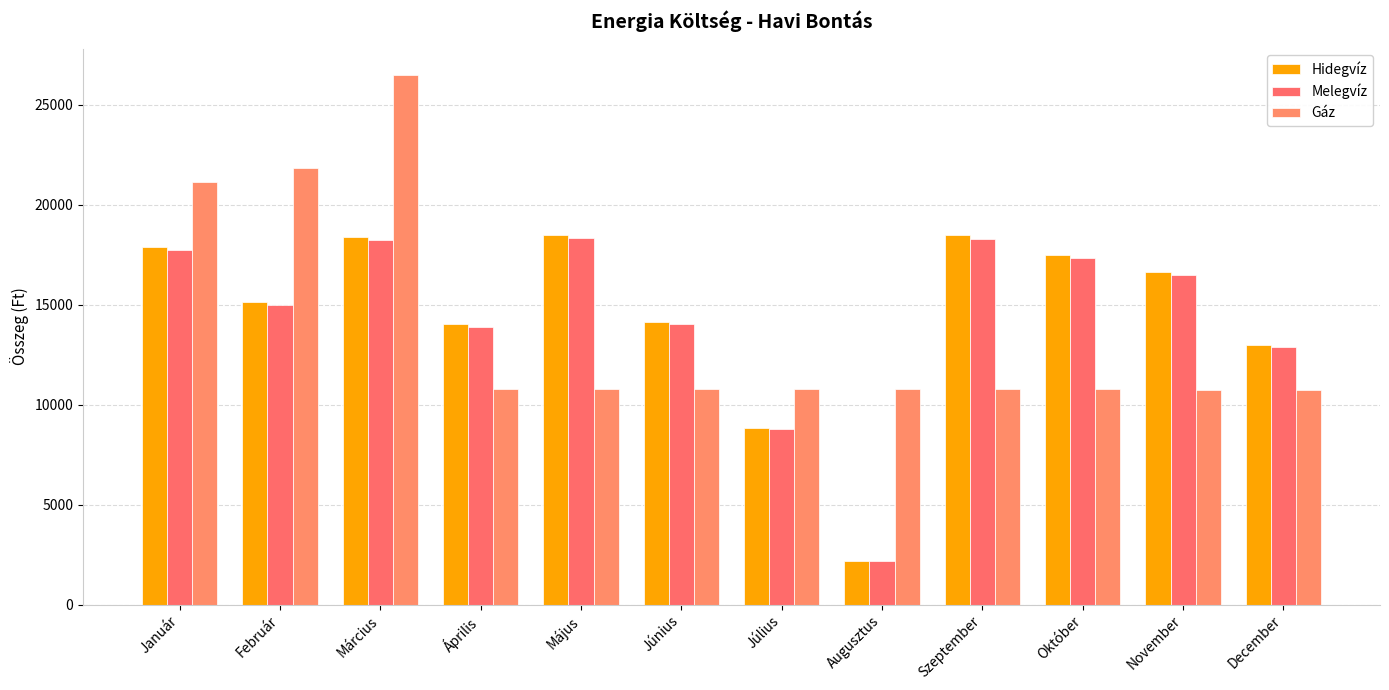

Rank the series by their maximum value, from lowest to highest.

Melegvíz, Hidegvíz, Gáz